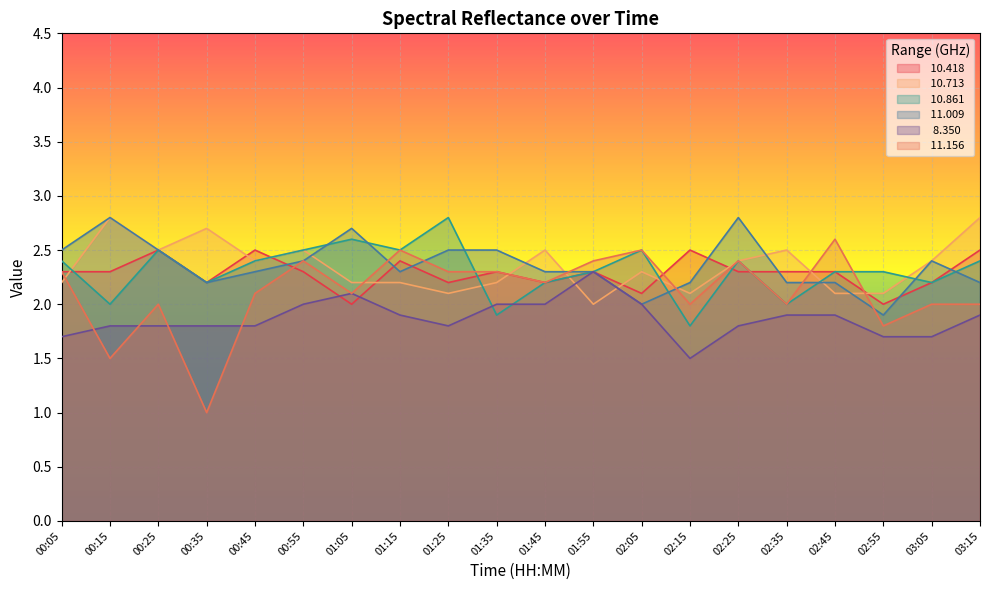

What position from the right is 01:15?

13